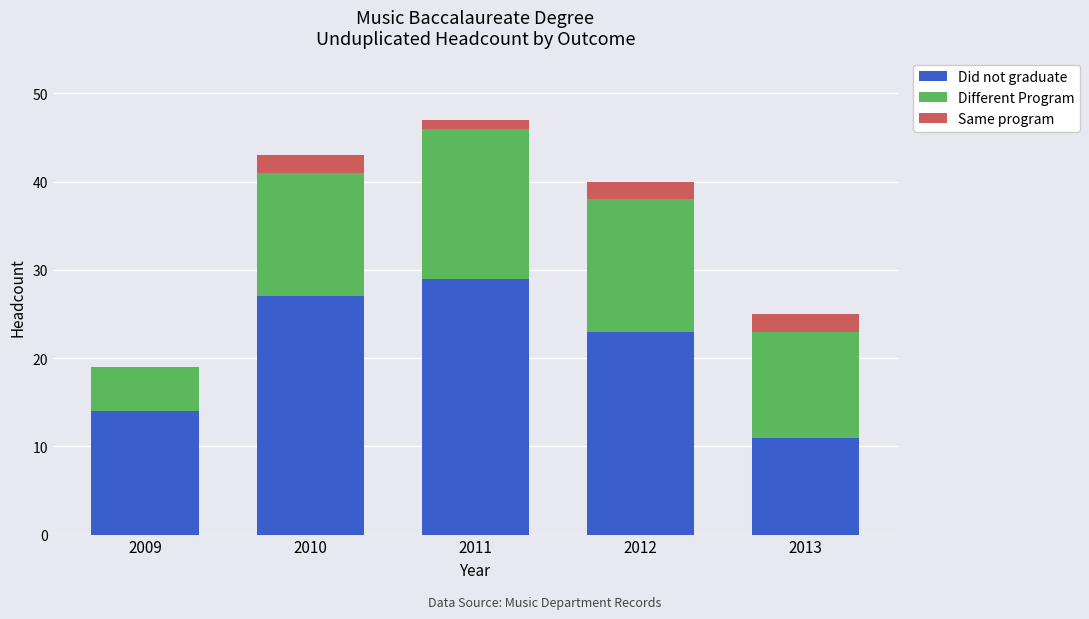

Reading left to right, list the values for the Did not graduate series.

2009=14	2010=27	2011=29	2012=23	2013=11